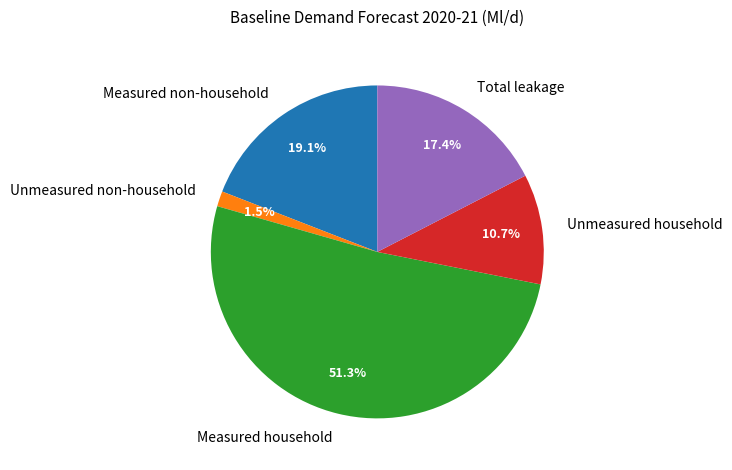

To the nearest percent, what is the difference between the largest and smallest slice percentages?

50%